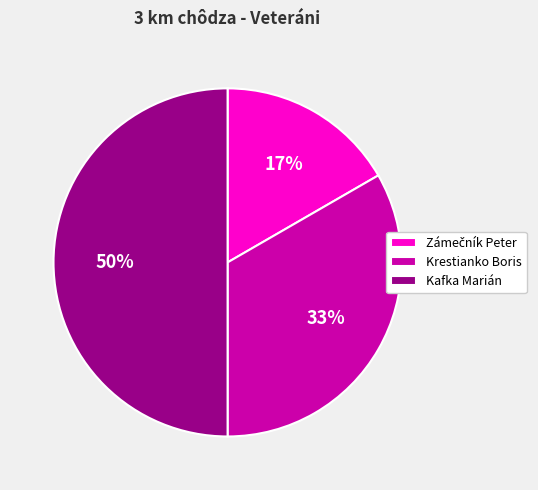

What is the ratio of the value at Krestianko Boris to the value at Kafka Marián?

0.7